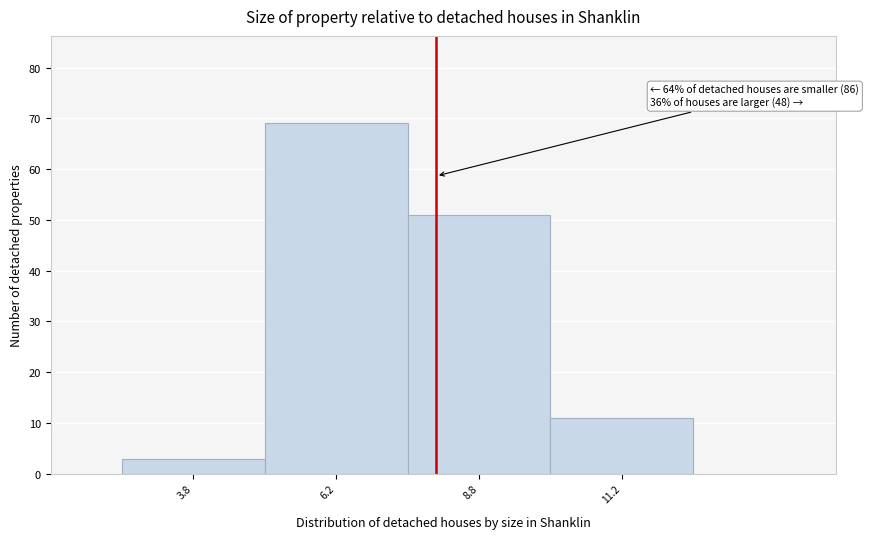

Over which range of the x-axis is the bar tallest?

5.0 to 7.5